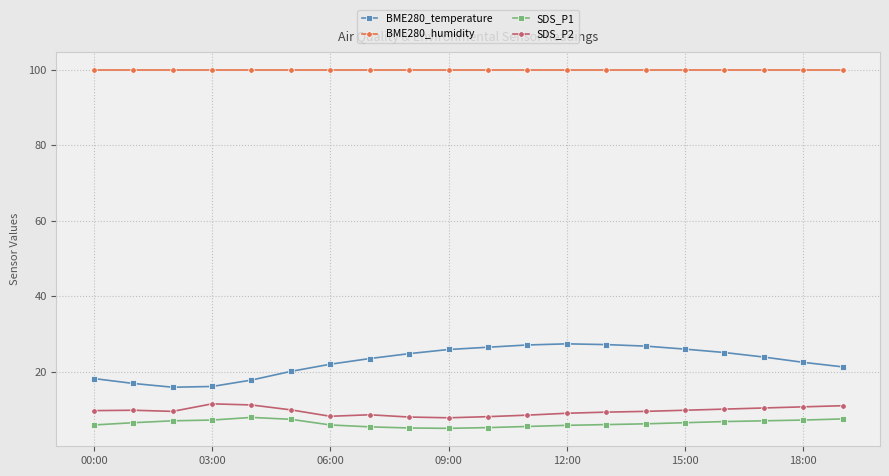

What is the maximum value shown in the chart?

100.0